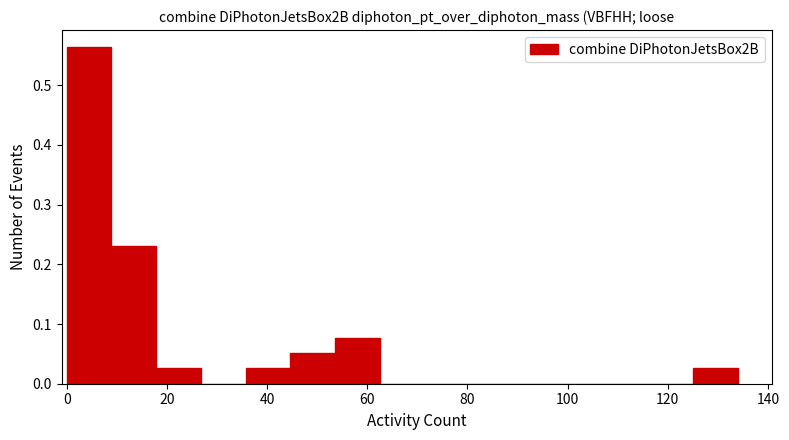

What is the height of the bar covering 36 to 44 on the x-axis? Neither the bar edges nor the heights are printed on the chart, so give them approximately, as read against the axes.

0.03